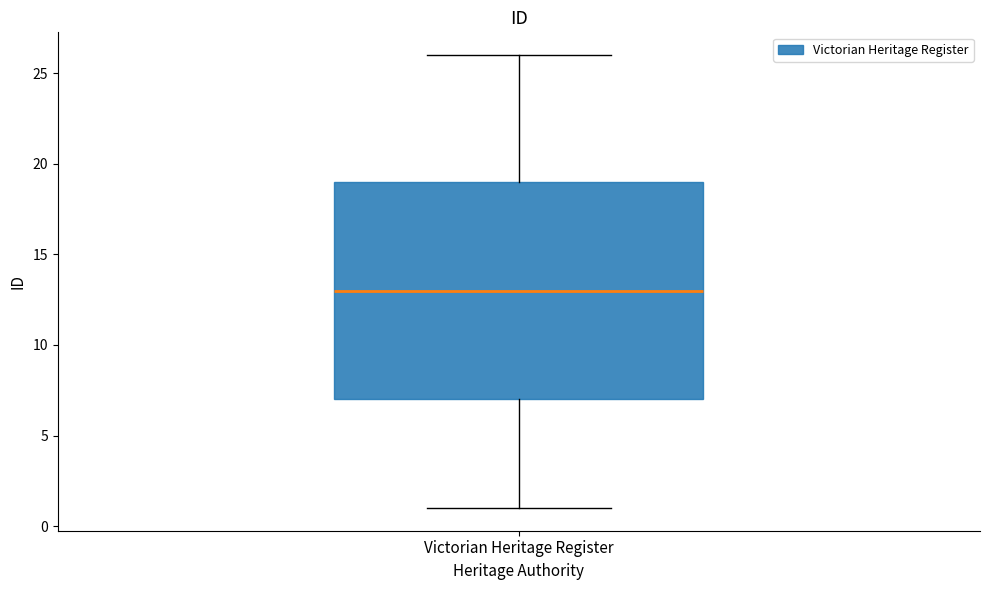

Transcribe this box plot: give where the median line is, the range the box spans, and where the two whiskers end, as read against the y-axis. The values are not printed on the chart, so give them approximately, as read against the axis.

median 13, box 7 to 19, whiskers 1 to 26